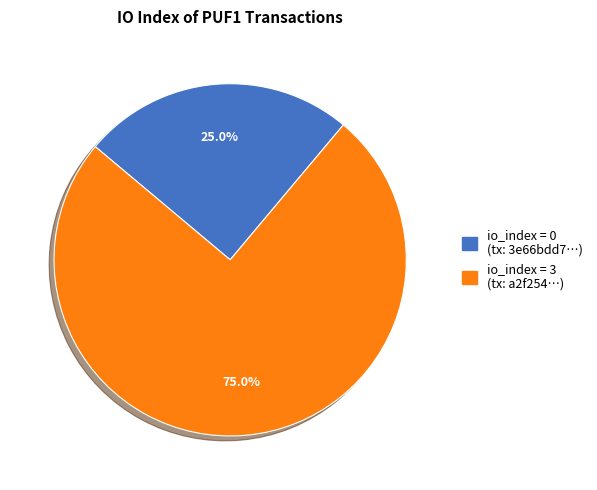

Does any single category account for the majority?

Yes